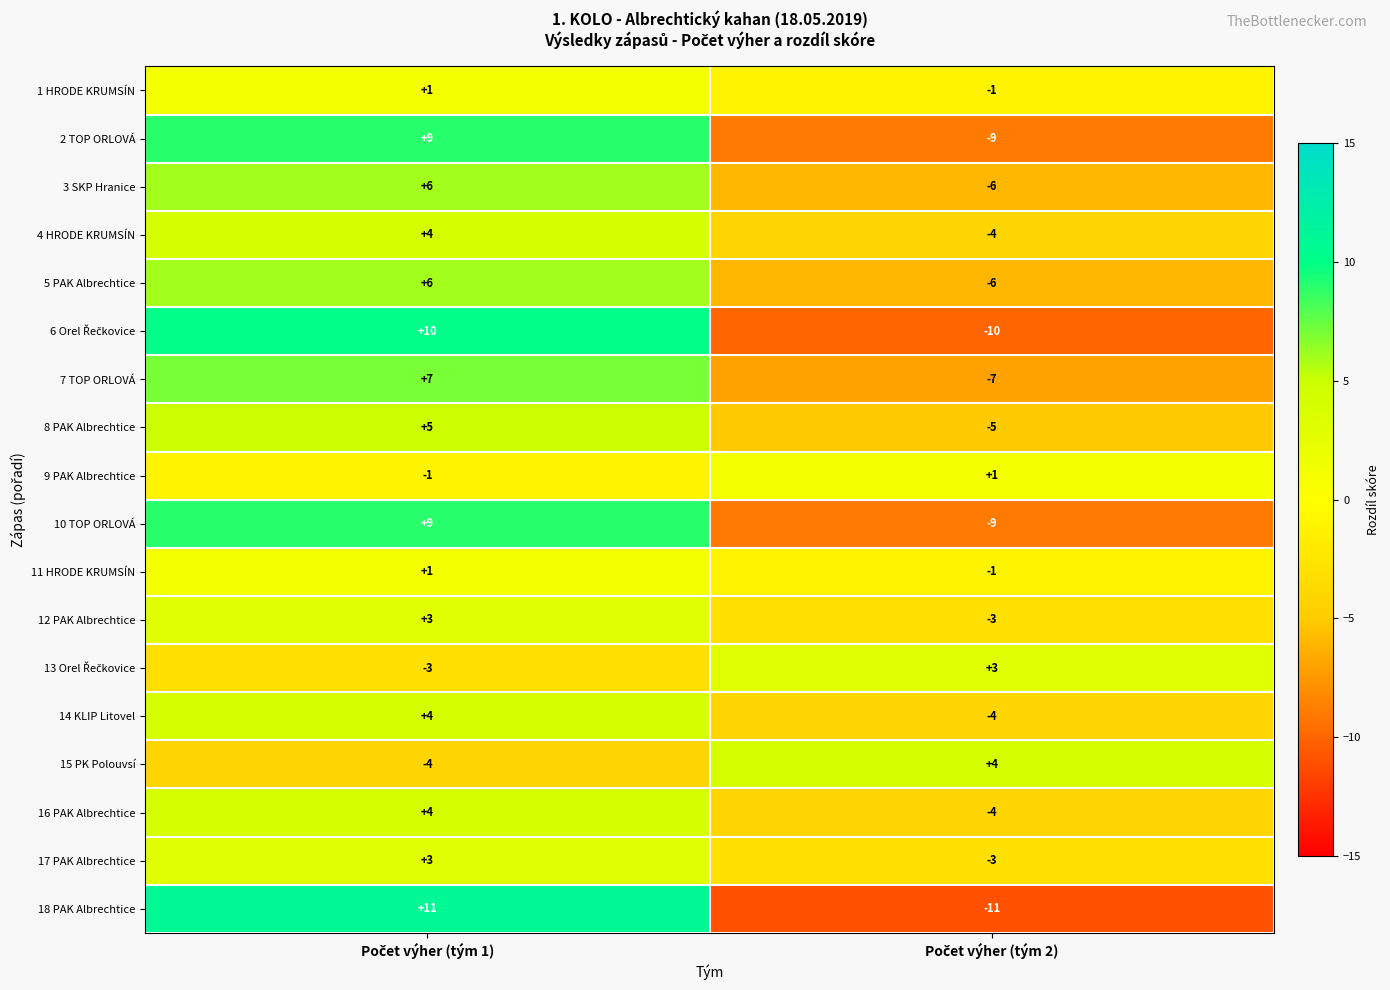

What is the minimum value shown in the chart?

-11